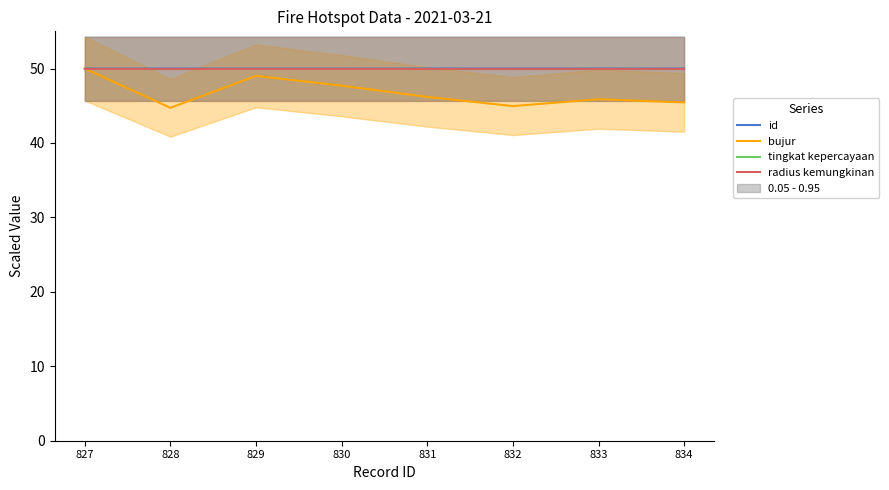

Which series has the widest spread of values?

bujur